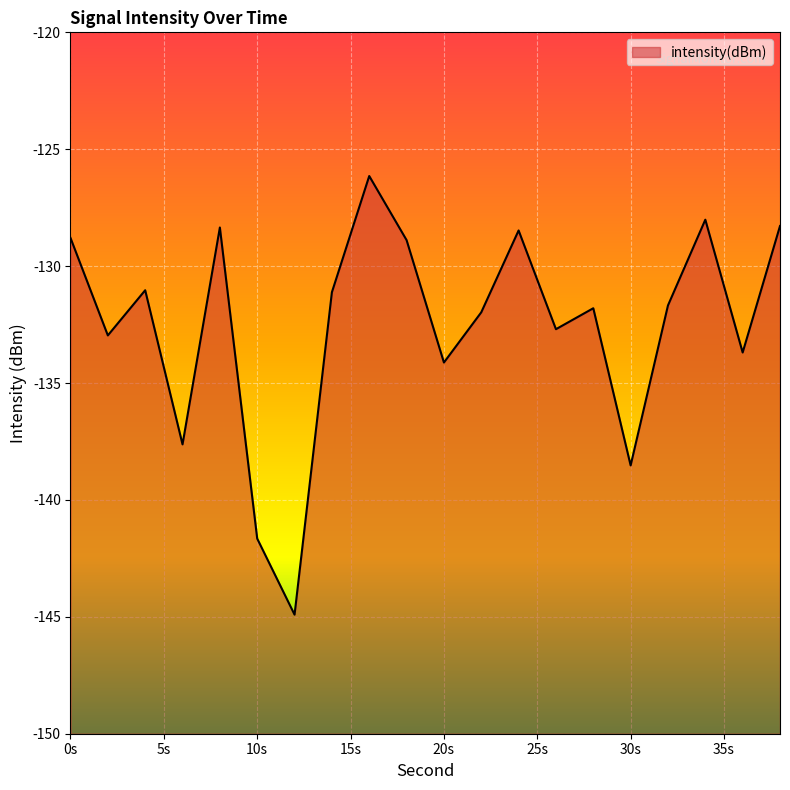

At which category does the data reach its first local valley?

2